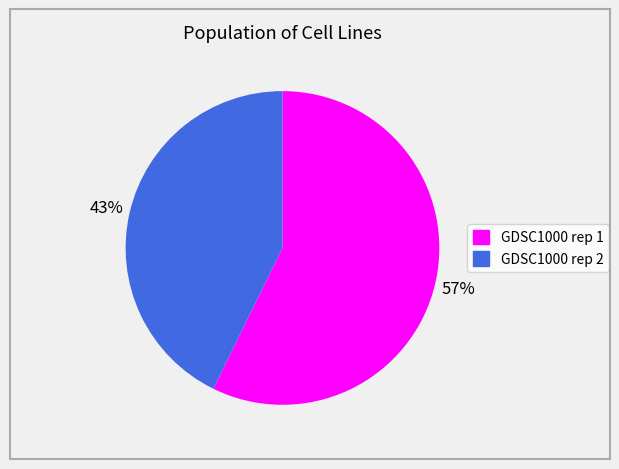

How many slices are in this pie chart?

2